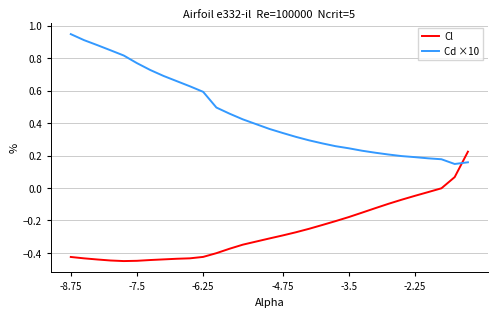

After their last crossing, which series has the higher values: Cd ×10 or Cl?

Cl